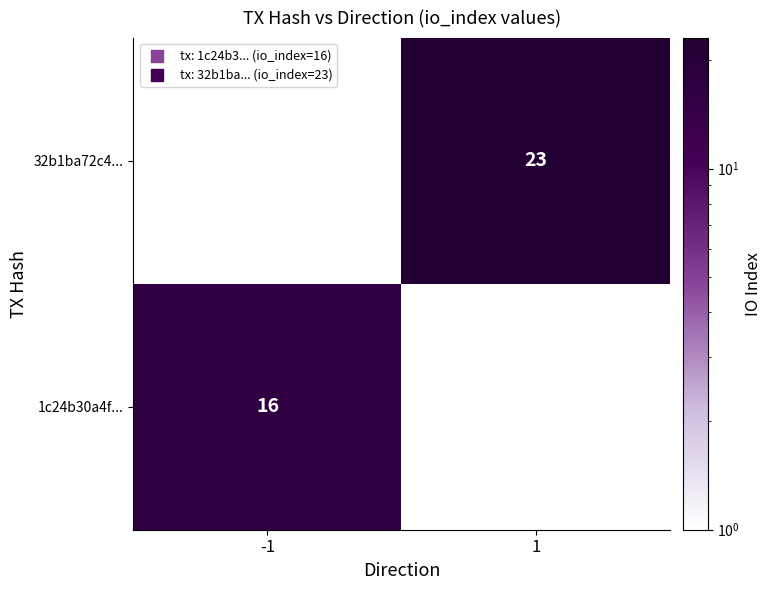

Is it true that 1c24b30a4f... equals 16 at -1?

True